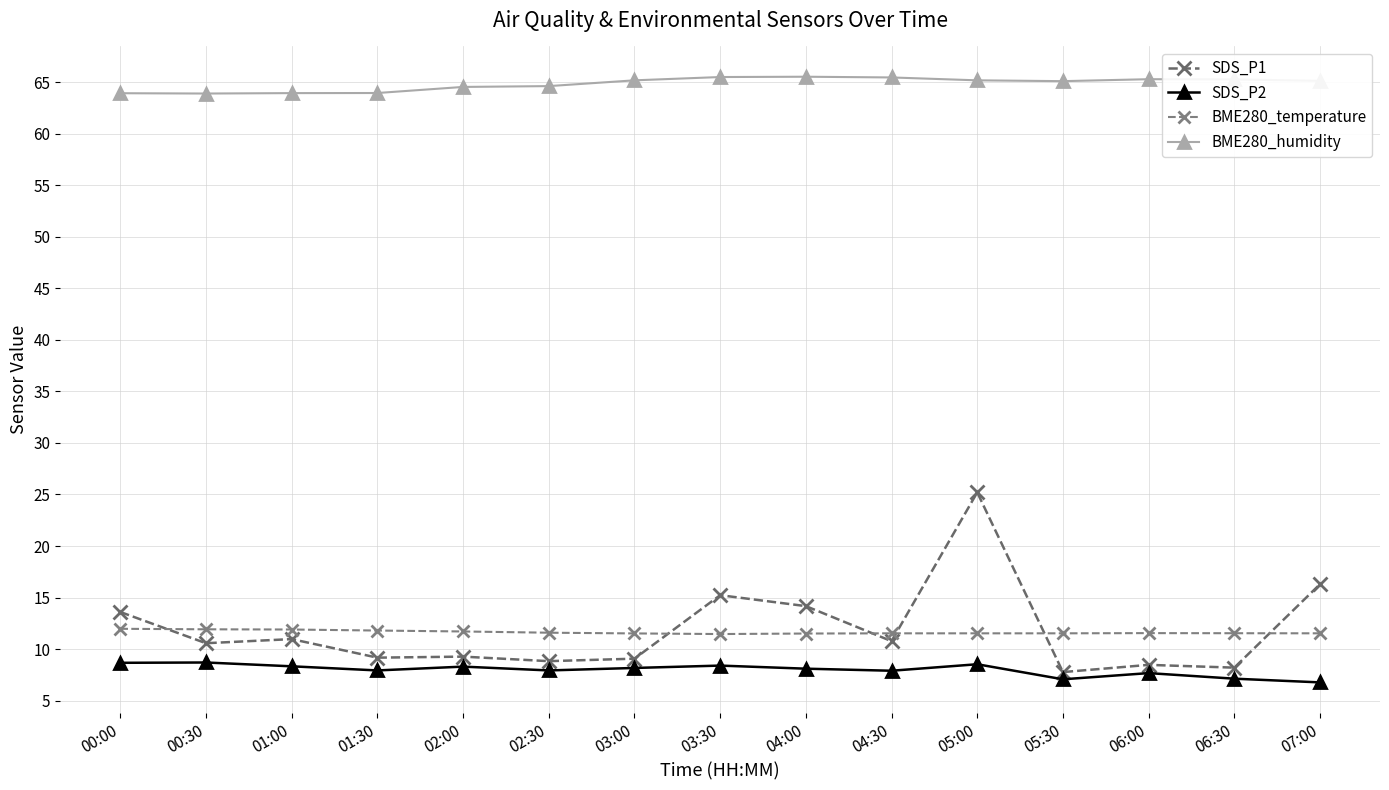

Is it true that BME280_humidity equals 65.1 at 05:30?

True